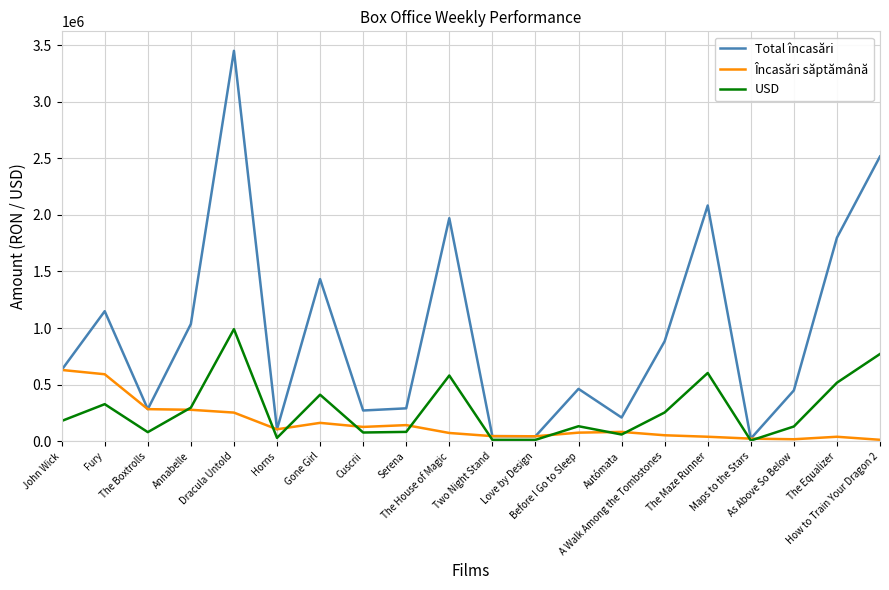

Where is Total încasări nearest to the value 1736234?

The Equalizer